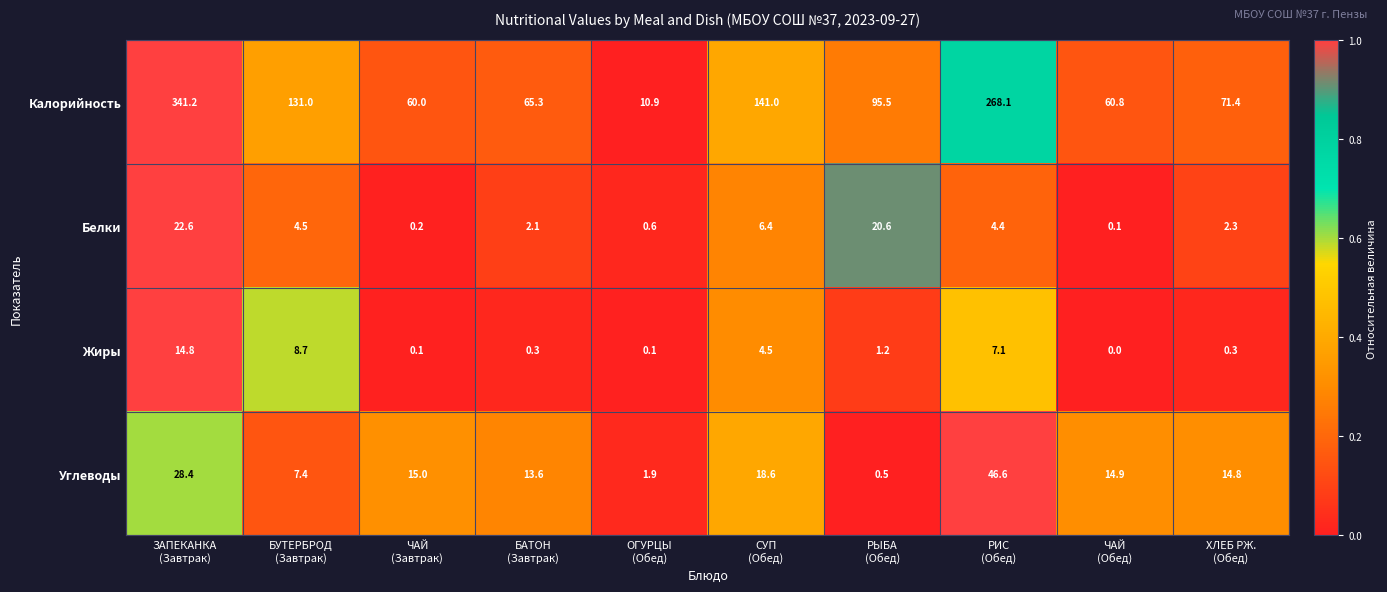

What is the sum of all Жиры values?

37.1